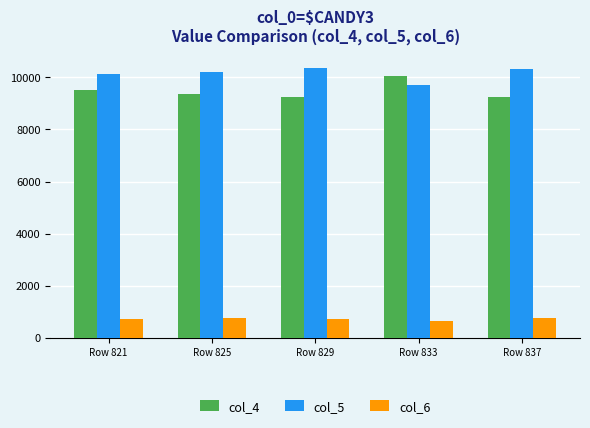

Where does the col_4 series first go above 9361?

Row 821